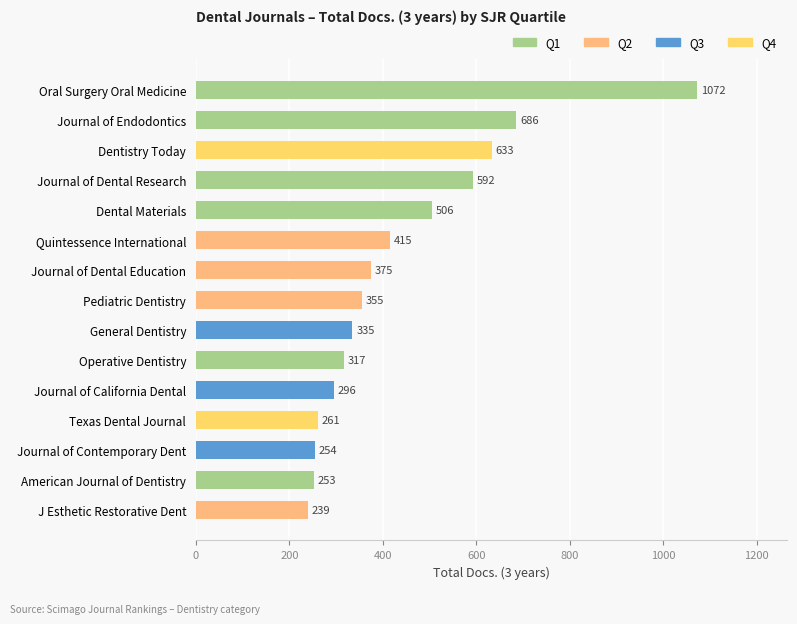

What is the smallest value displayed?

239